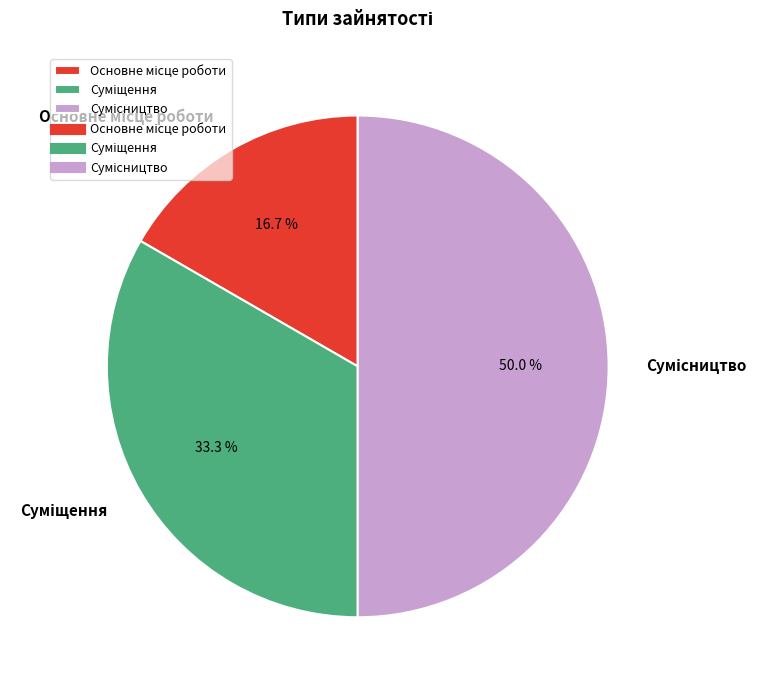

Count the number of slices in the pie.

3